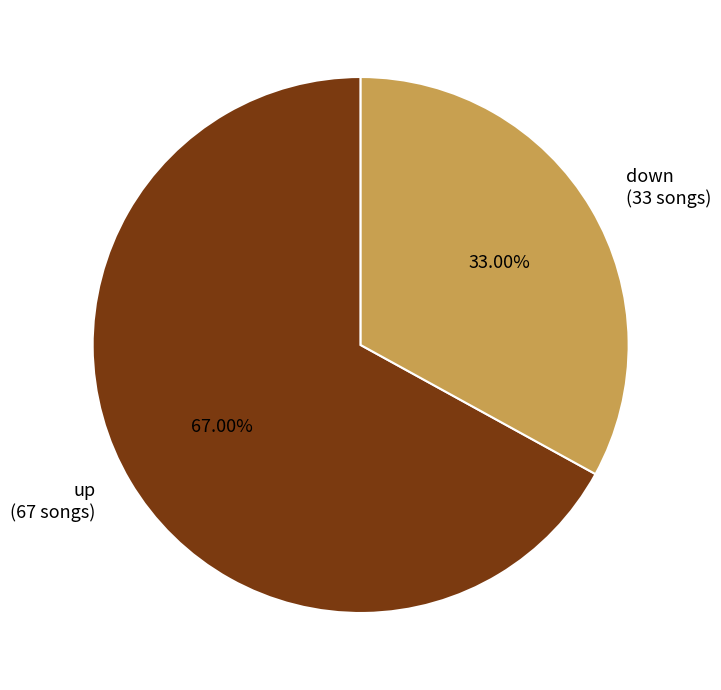

Does down account for over 50% of the chart?

No